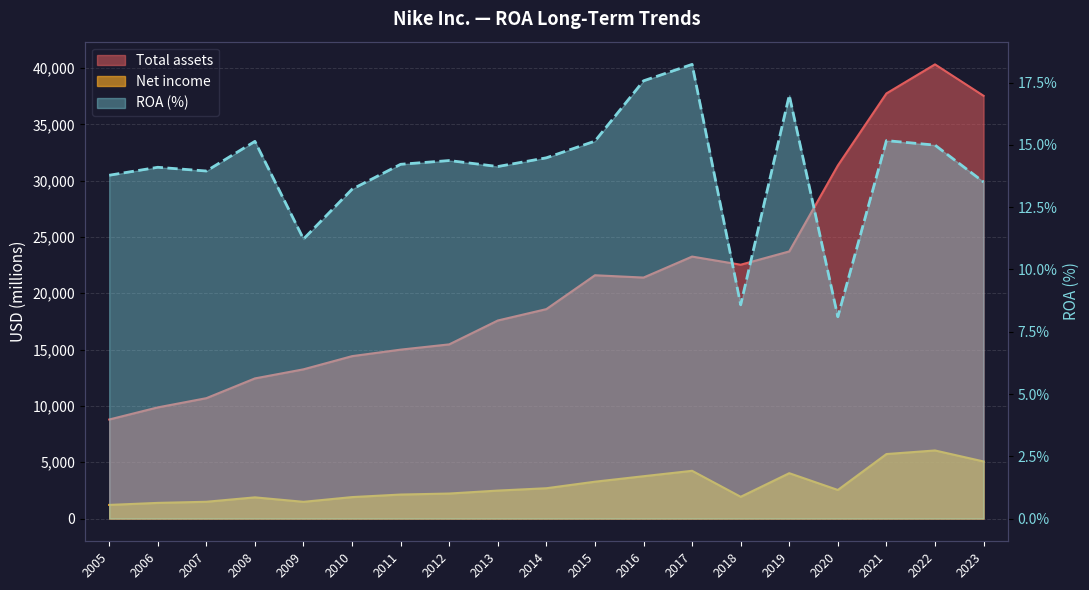

List the labels in order of value, smallest first.

2020, 2018, 2009, 2010, 2023, 2005, 2007, 2006, 2013, 2011, 2012, 2014, 2022, 2008, 2015, 2021, 2019, 2016, 2017